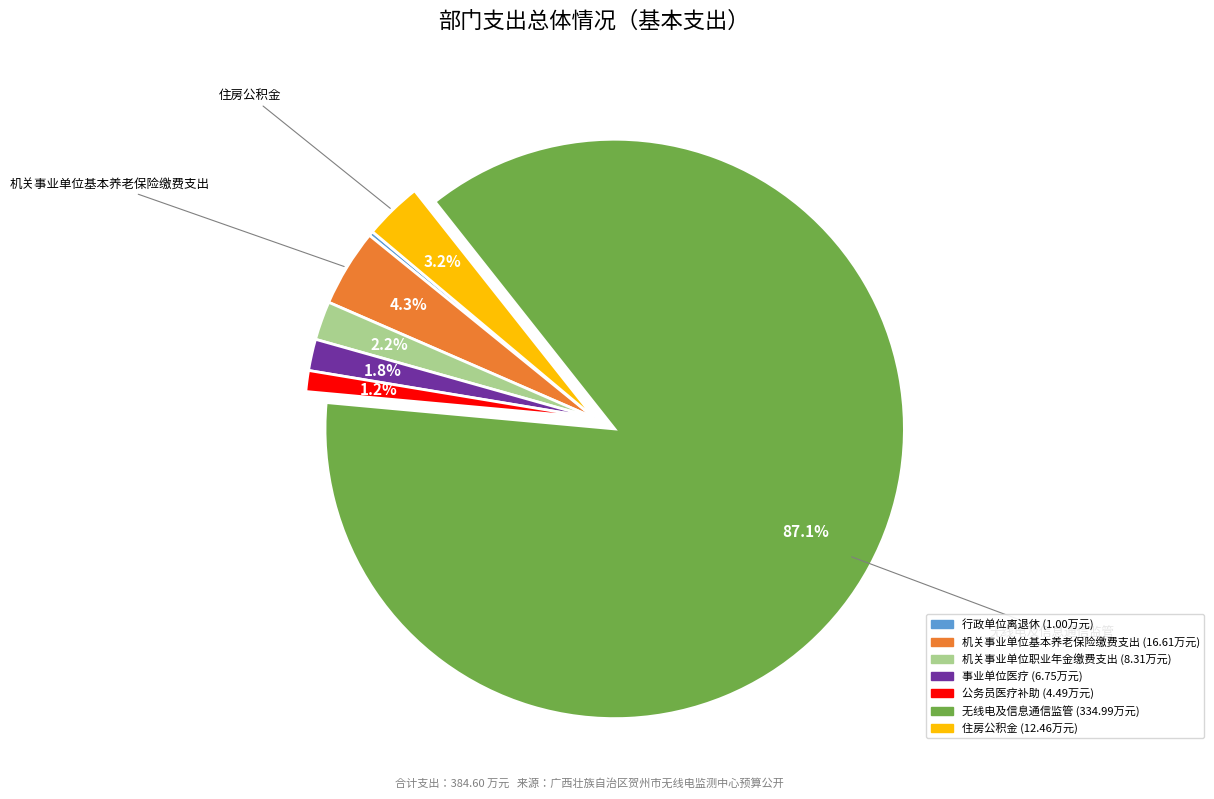

Does 机关事业单位基本养老保险缴费支出 represent more than half of the total?

No